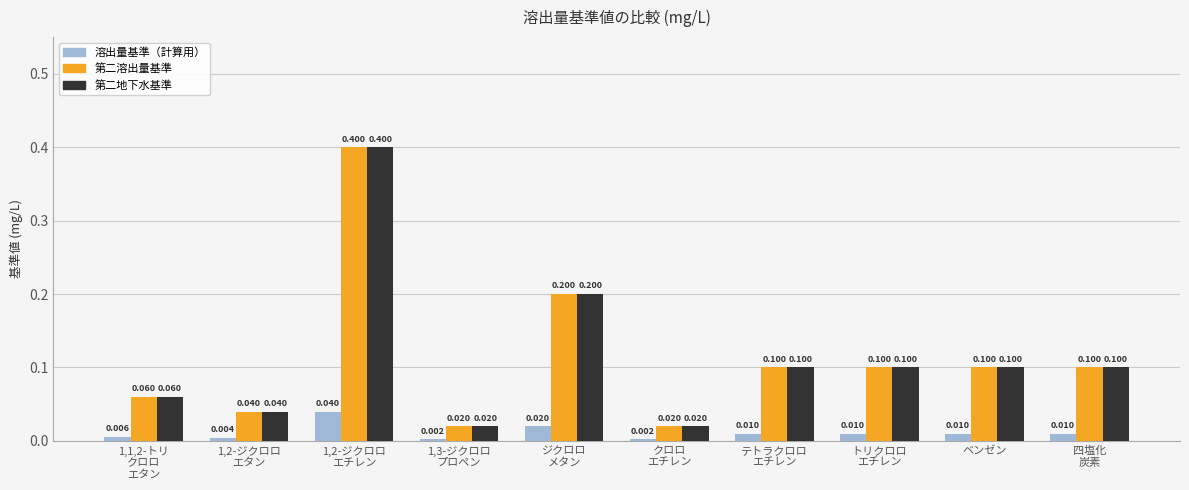

At which category is the sum across all series the highest?

1,2-ジクロロ
エチレン